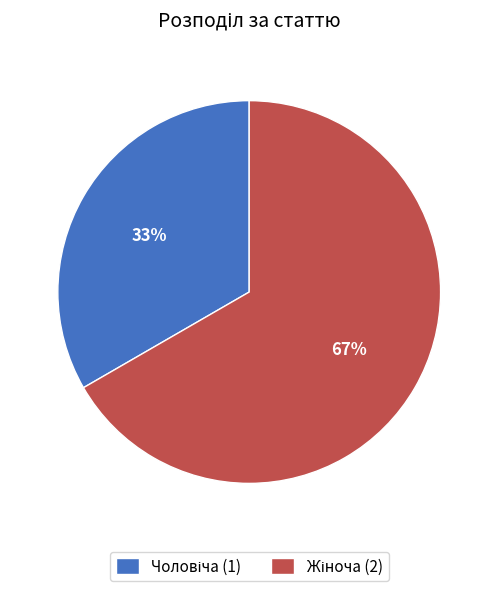

Is there any slice that represents more than half of the pie?

Yes